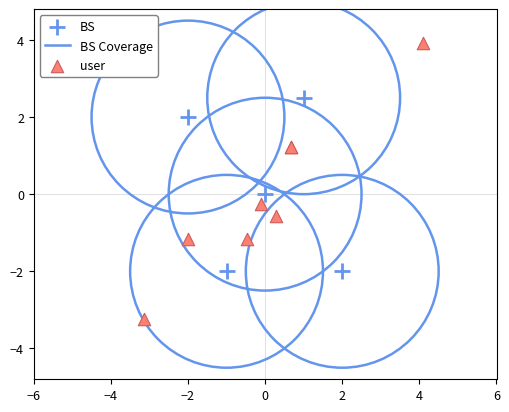

Which series has the largest Y range (max minus min)?

user